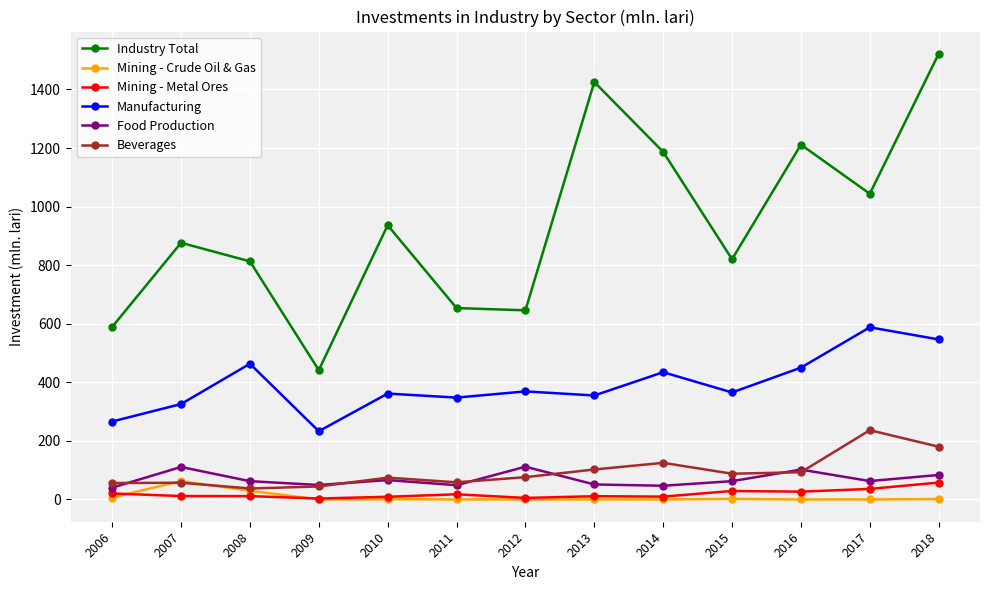

At which label is Industry Total closest to 981?

2010